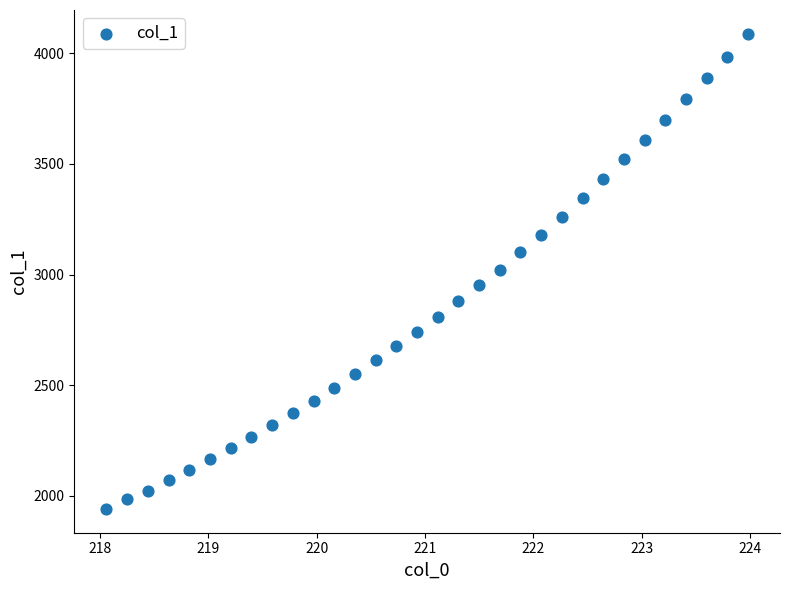

What is the range of Y values (max minus min)?

2147.6